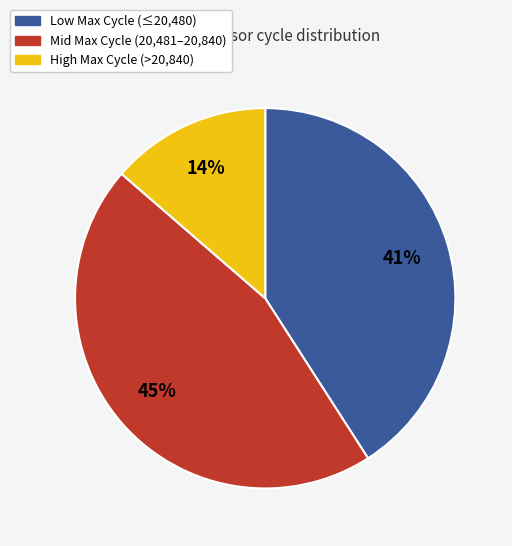

Is there any slice that represents more than half of the pie?

No